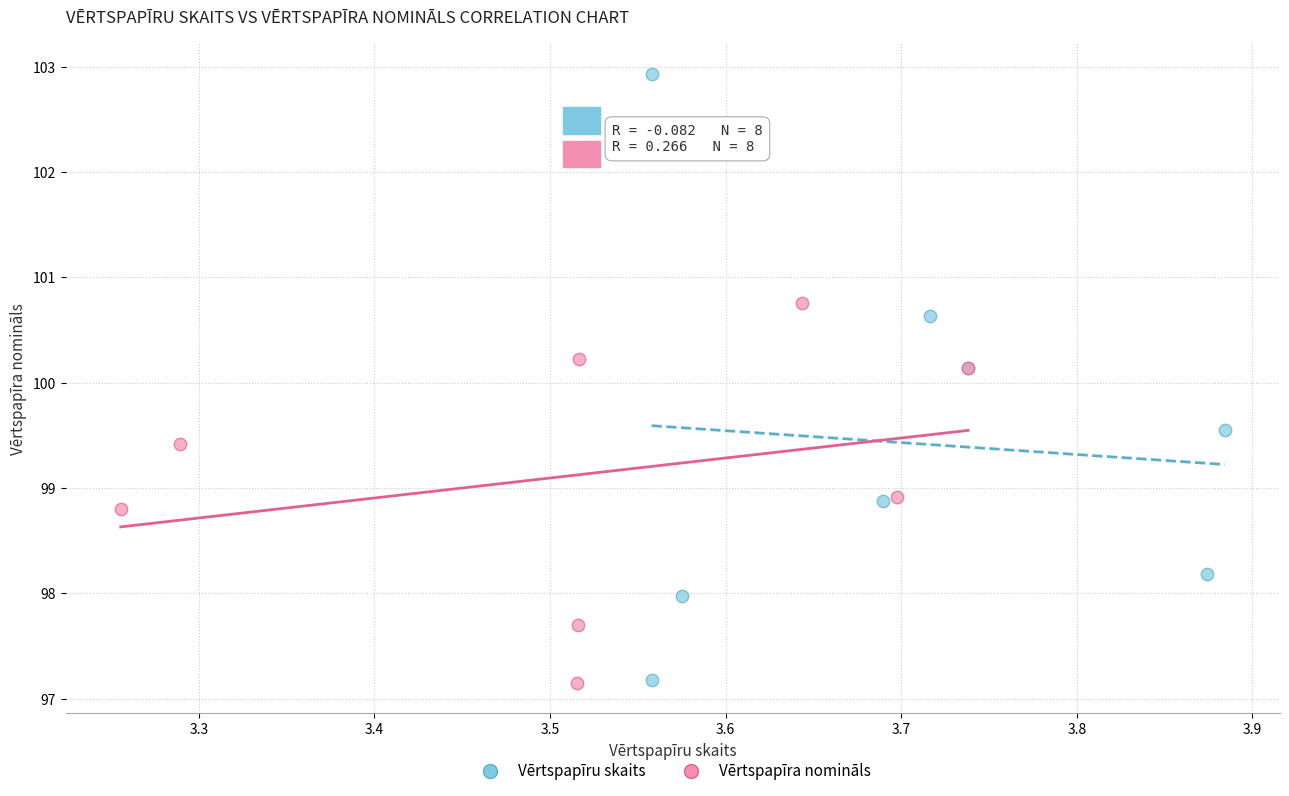

Which series contains the highest Y value?

Vērtspapīru skaits